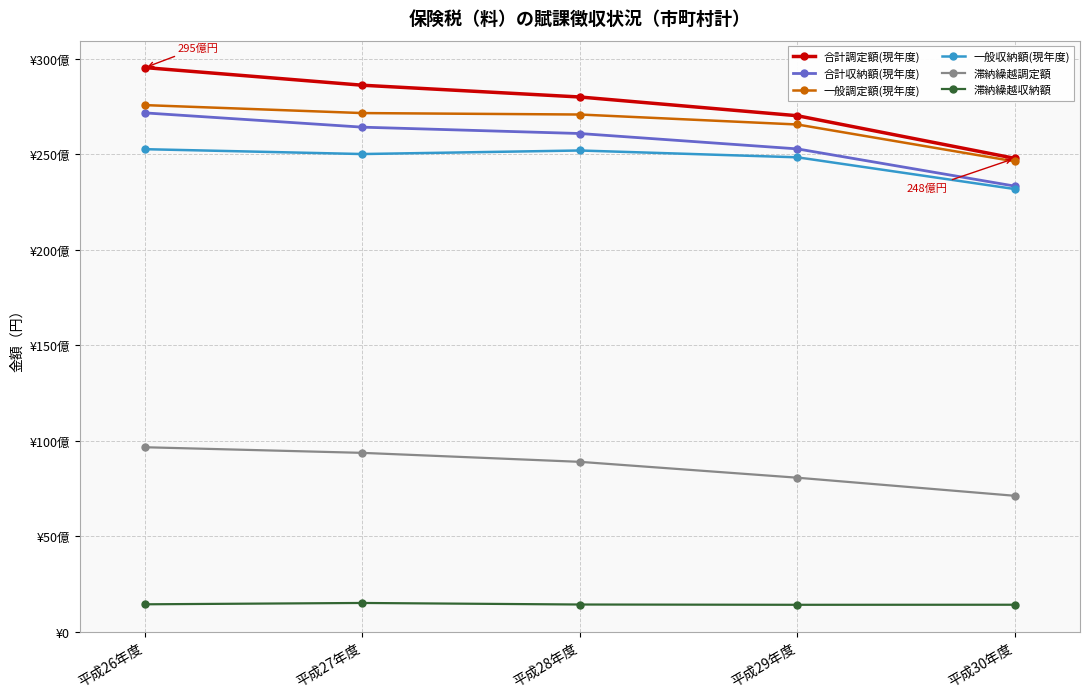

Is this an area chart (filled region under the line)?

No